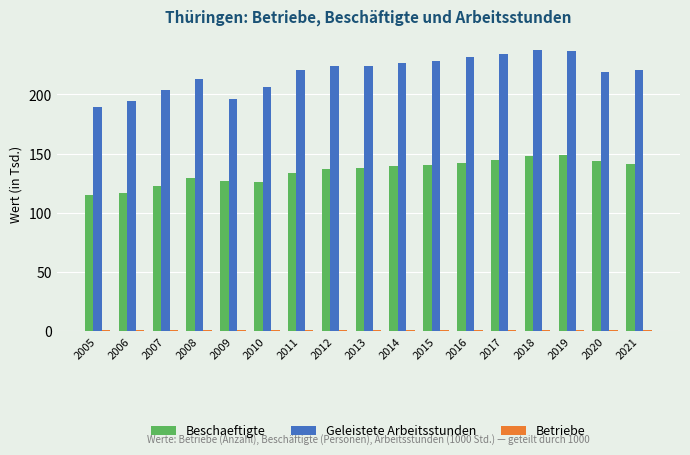

What is the greatest value displayed?

237.4